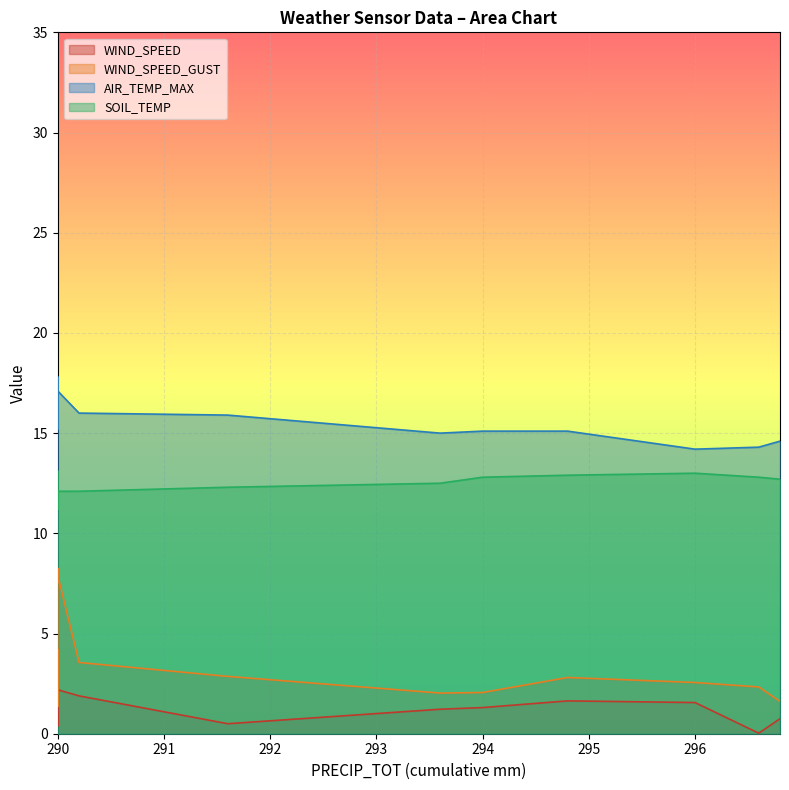

What is the sum of all AIR_TEMP_MAX values?

387.7